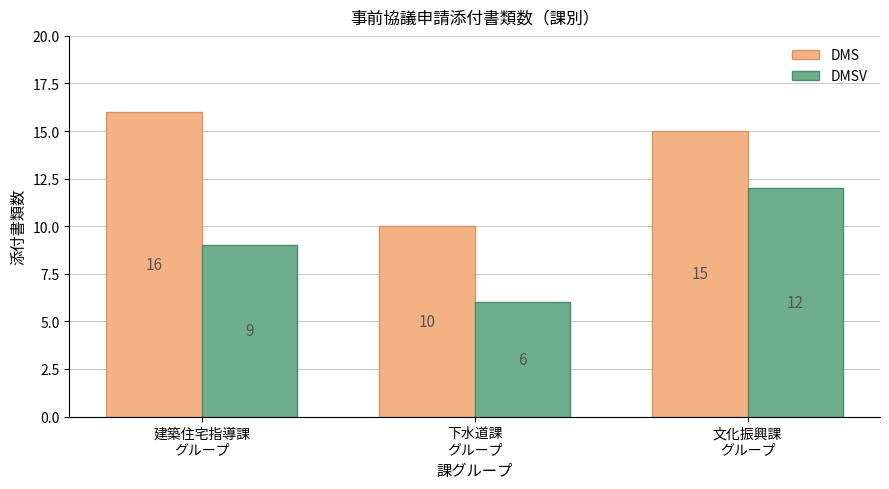

Is it true that DMSV equals 9 at 建築住宅指導課
グループ?

True